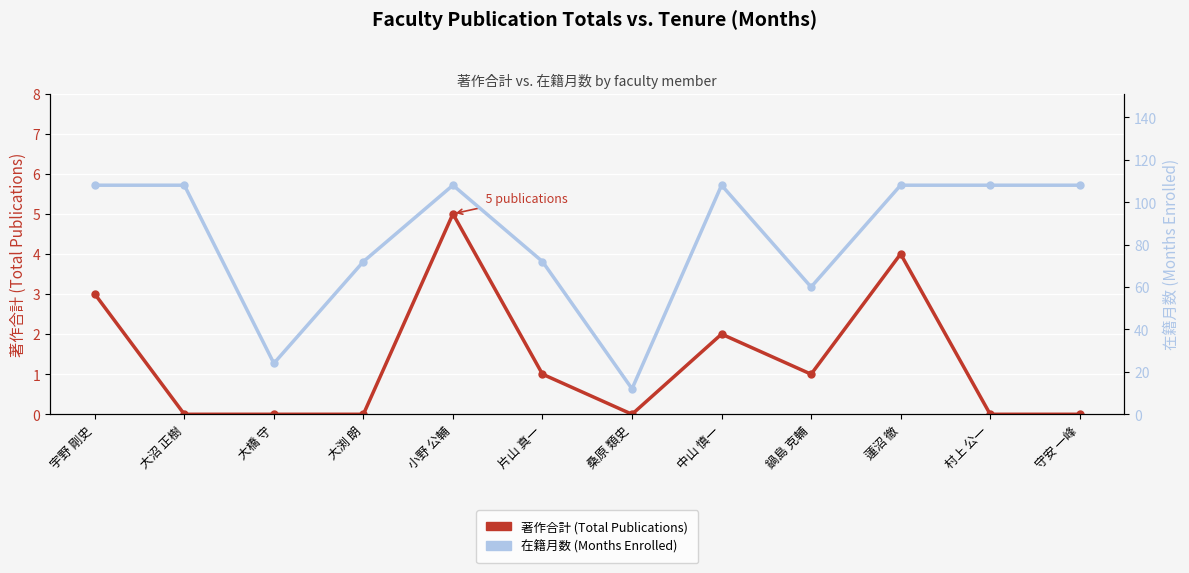

What position from the left is 鍋島 克輔?

9